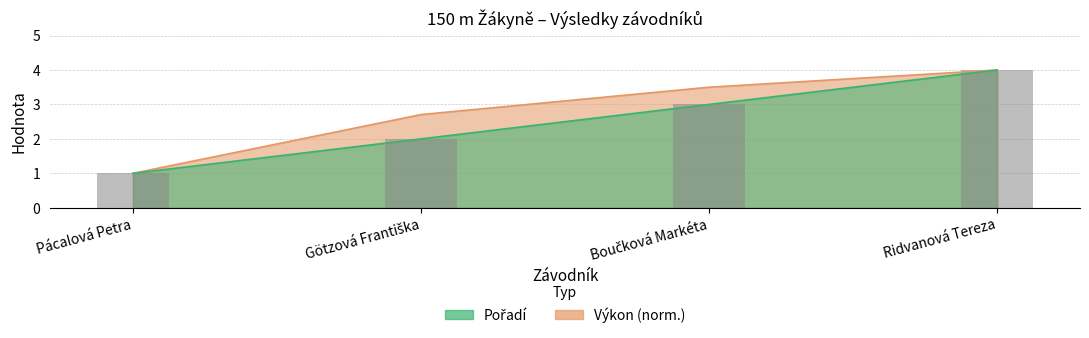

Is it true that Výkon equals 1.0 at Pácalová Petra?

True